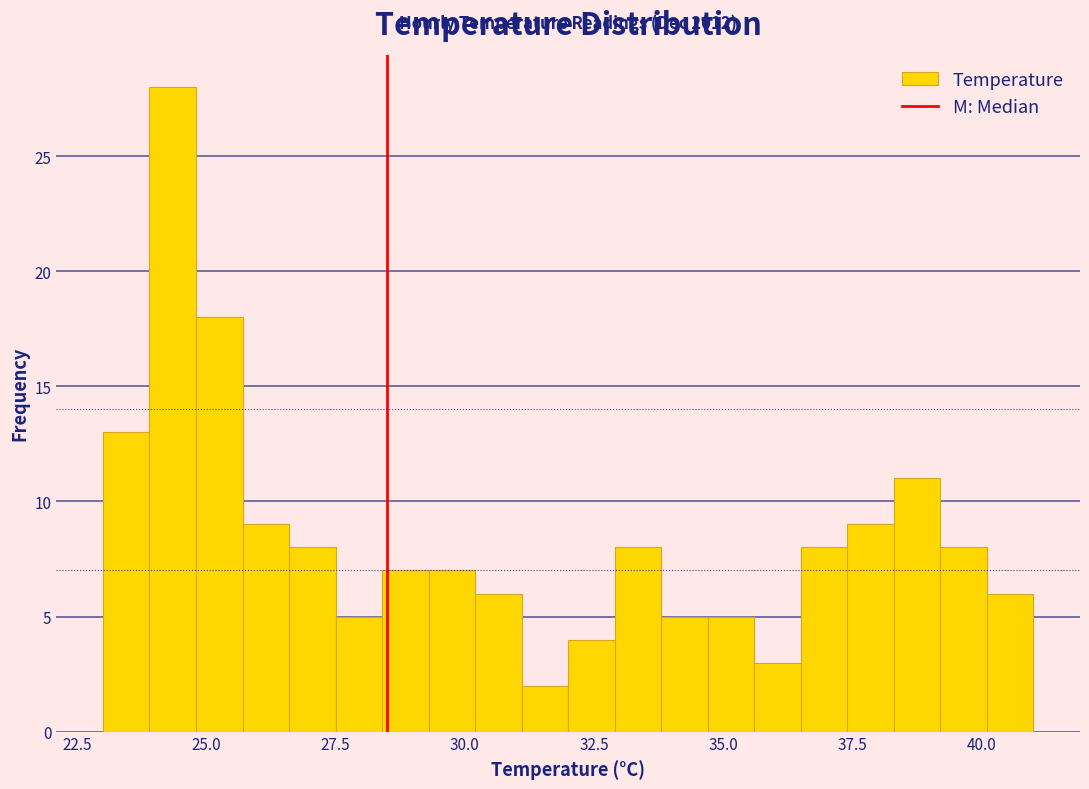

Read against the x-axis, roughly where is the centre of the tallest bar?

24.5